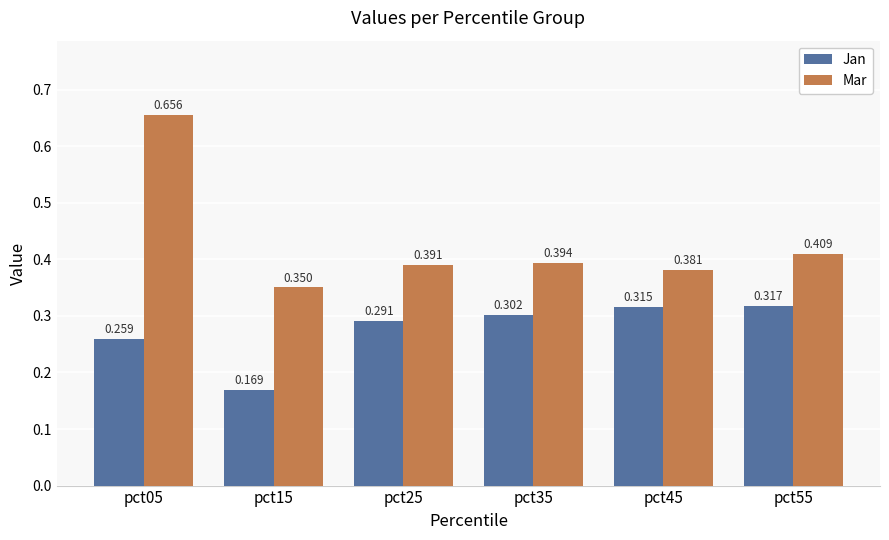

What is the difference between the Jan values at pct45 and pct05?

0.1